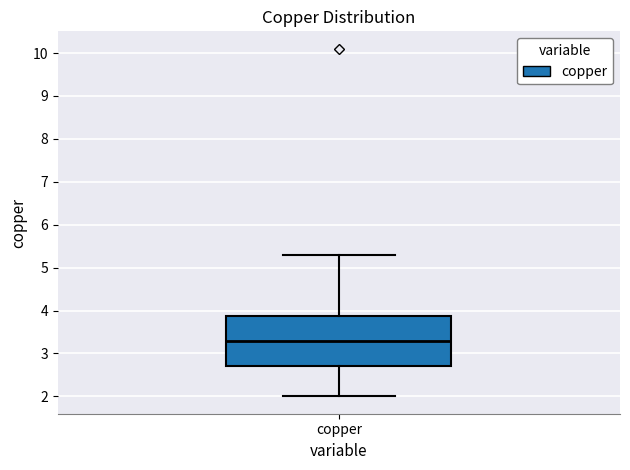

Where does the upper whisker of the box for copper end on the y-axis? The values are not printed on the chart, so give them approximately, as read against the axis.

5.3